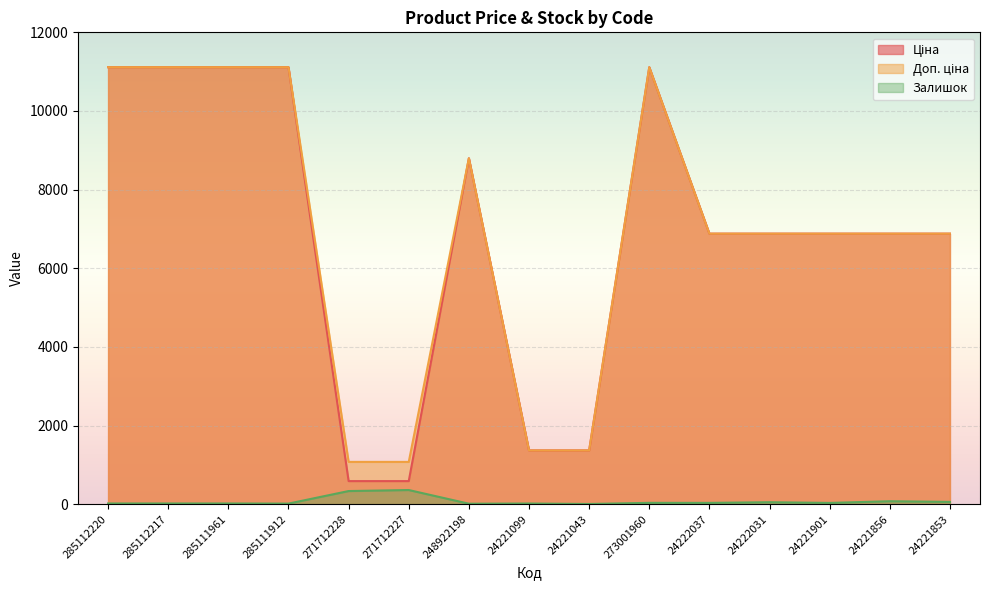

How many data points does each series have?

15